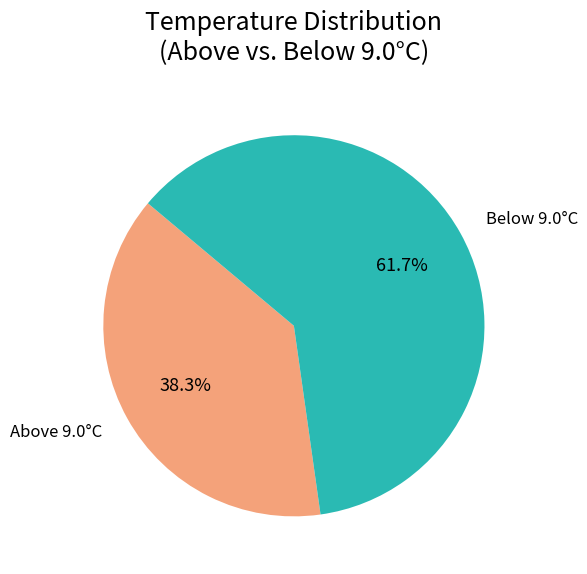

Which slice is the largest?

Below 9.0°C